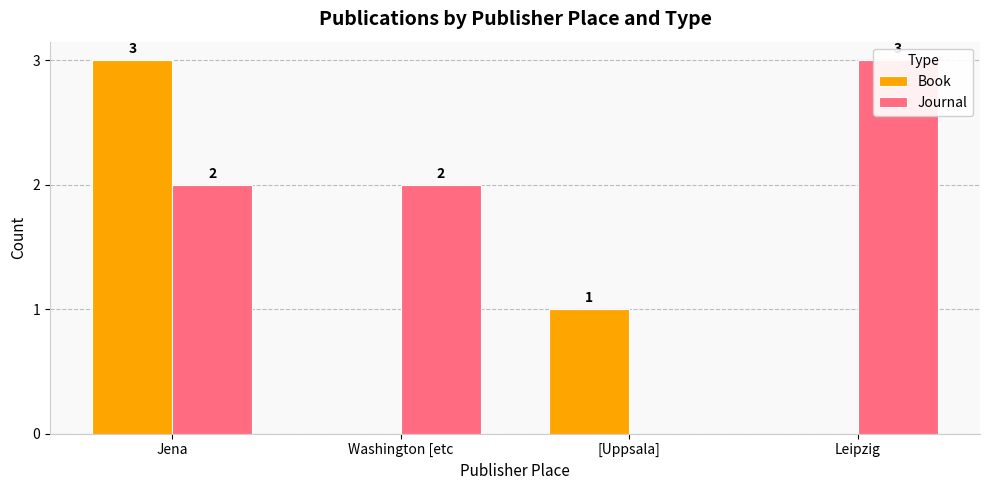

Read the Book value at [Uppsala].

1